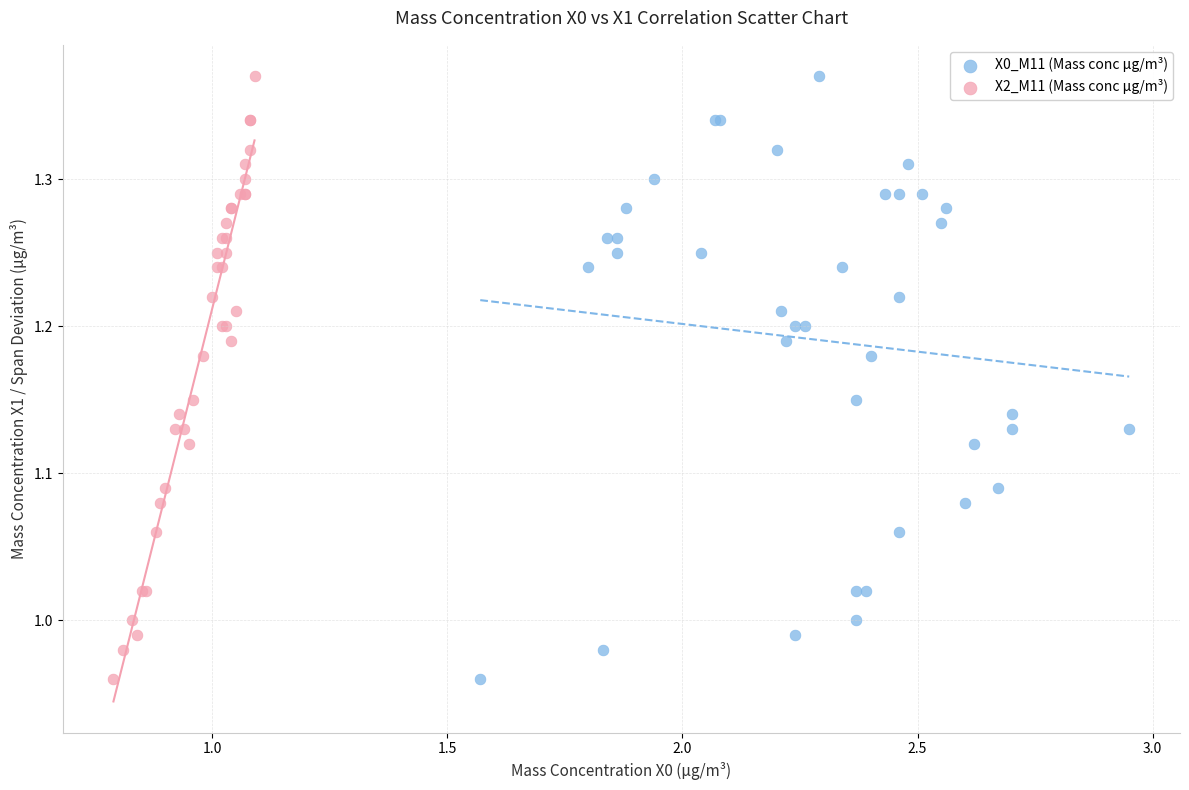

What are all the series names shown in the legend?

X0_M11 (Mass conc μg/m³), X2_M11 (Mass conc μg/m³)